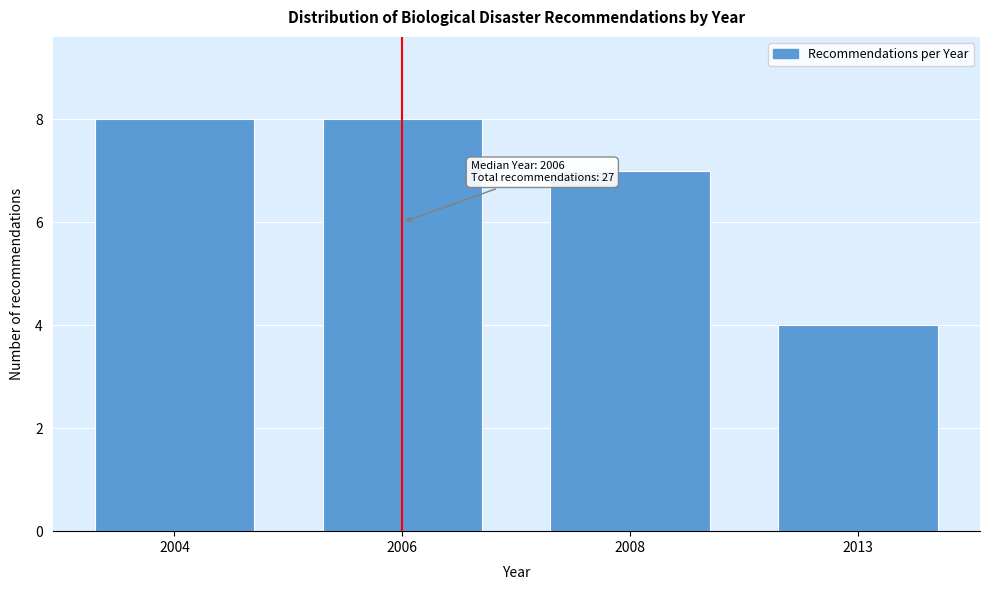

Reading left to right, list all the values displayed in this chart.

8	8	7	4